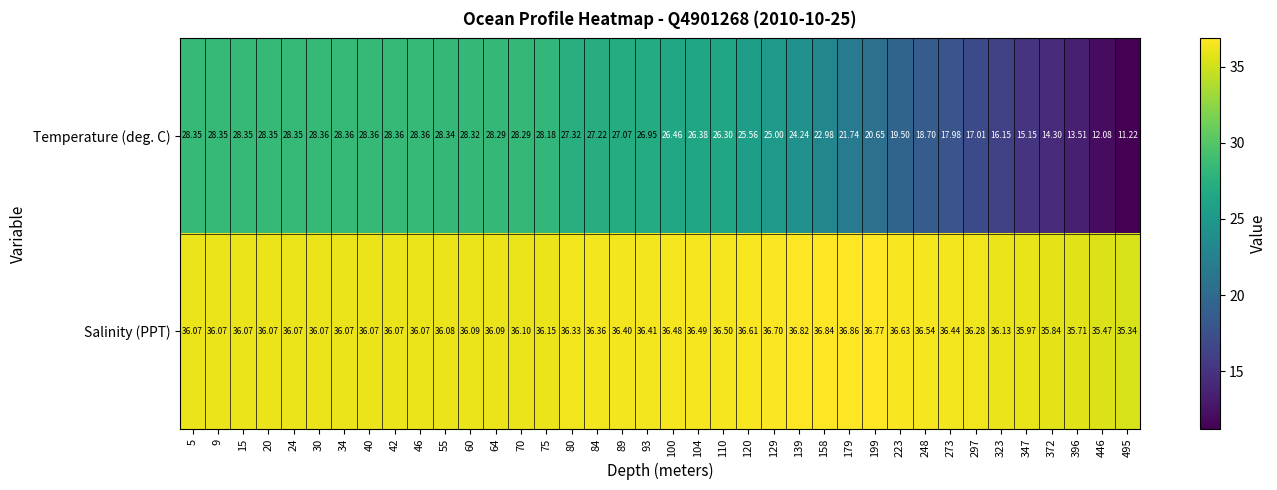

Rank the series at 396 from highest to lowest value.

Salinity (PPT), Temperature (deg. C)